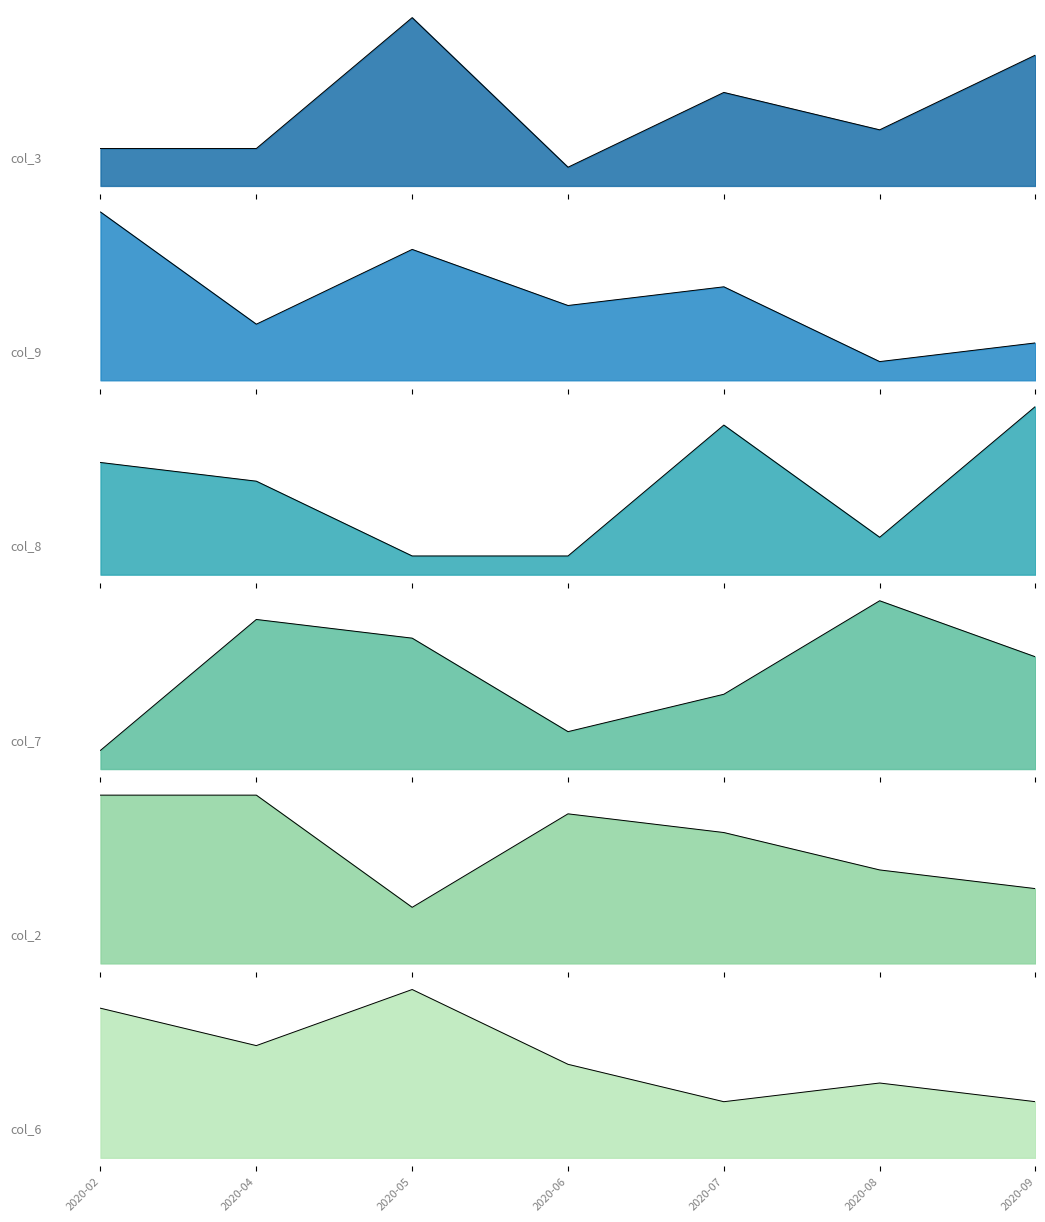

What are all the series names shown in the legend?

col_3, col_9, col_8, col_7, col_2, col_6